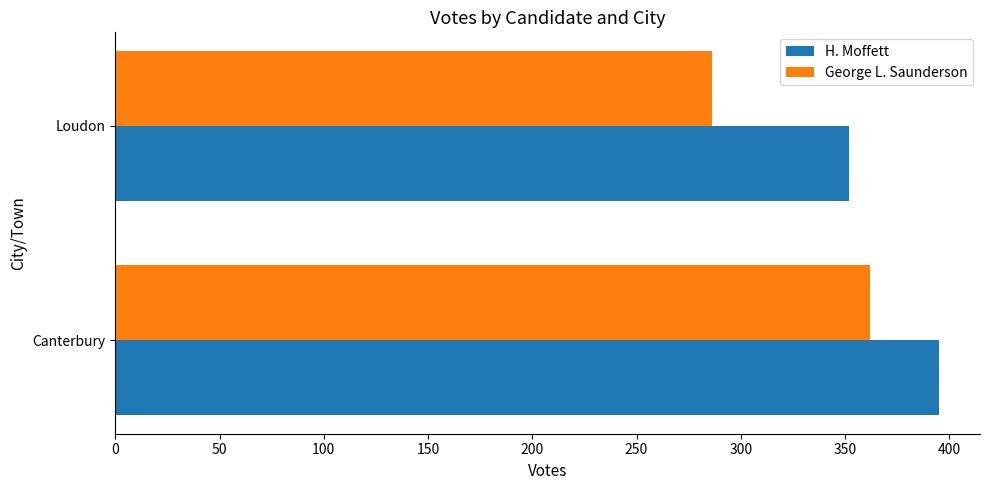

What are all the series names shown in the legend?

H. Moffett, George L. Saunderson